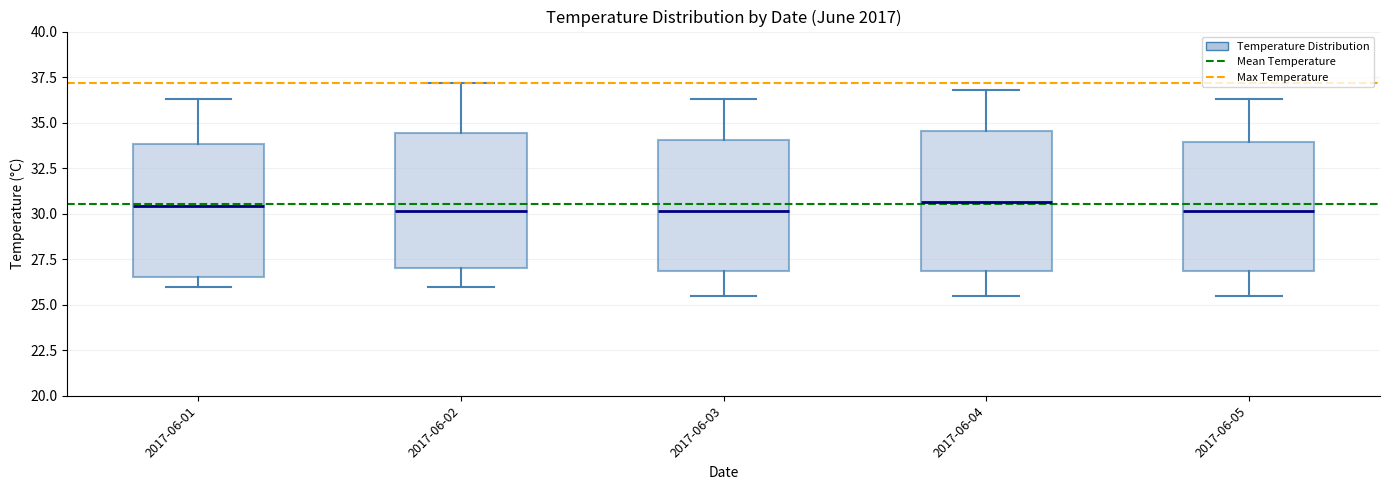

Where is the lower edge of the box for 2017-06-04 on the y-axis? The values are not printed on the chart, so give them approximately, as read against the axis.

27.0